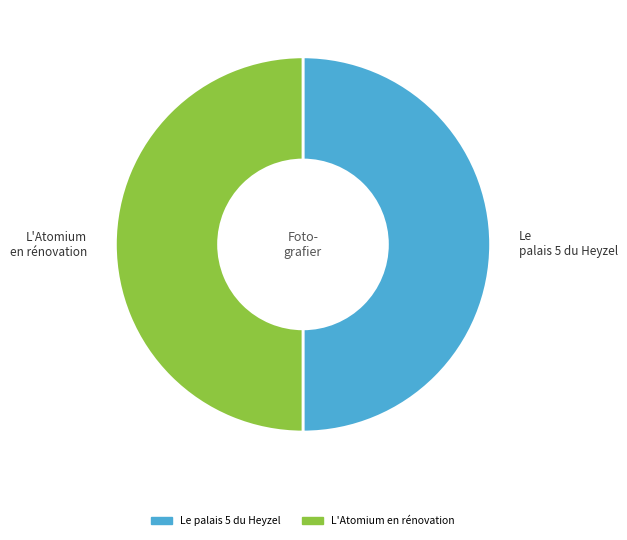

The Le palais 5 du Heyzel slice represents 56% of the pie. True or false?

False